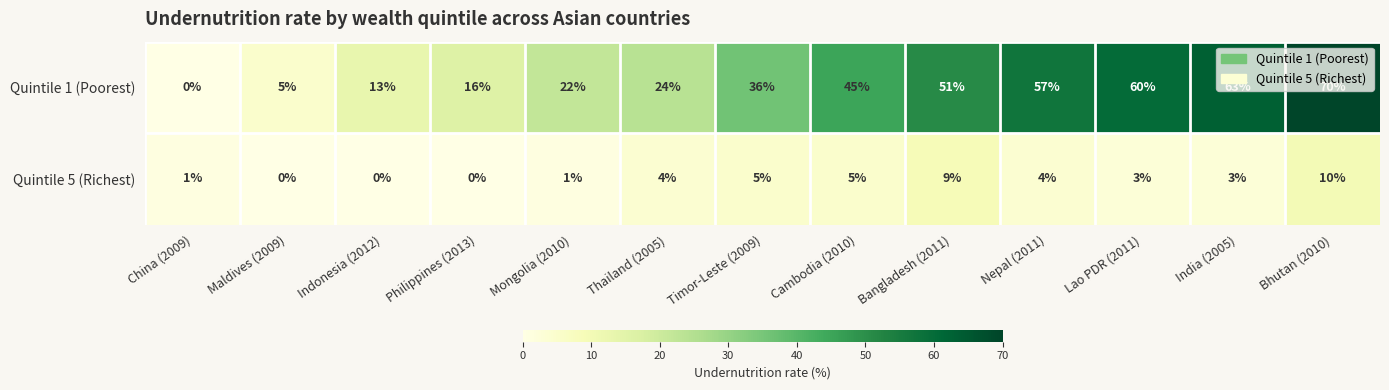

The Quintile 5 (Richest) series shows 5 at Nepal (2011). True or false?

False